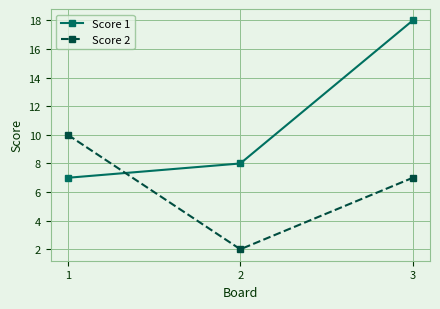

Reading left to right, extract all data points from this chart.

Score 1: 7	8	18
Score 2: 10	2	7